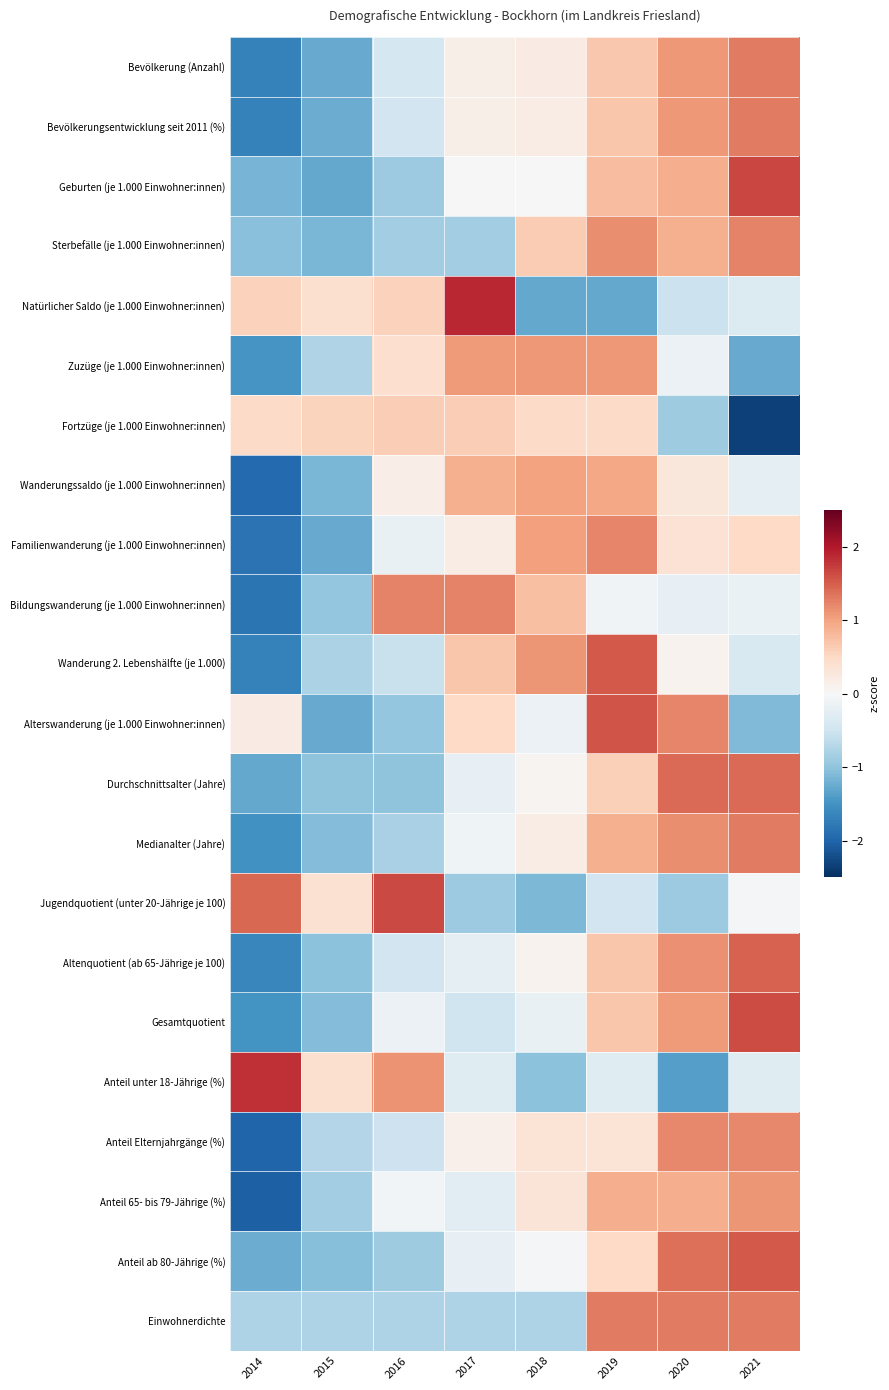

Which series changed the most between 2018 and 2021?

Fortzüge (je 1.000 Einwohner:innen)